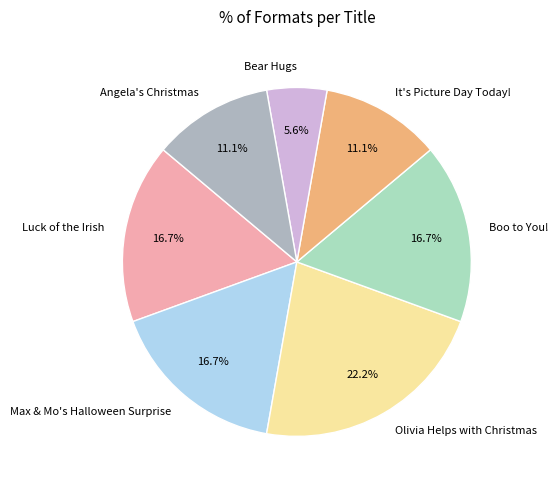

What percentage do It's Picture Day Today! and Angela's Christmas together represent?

22.2%